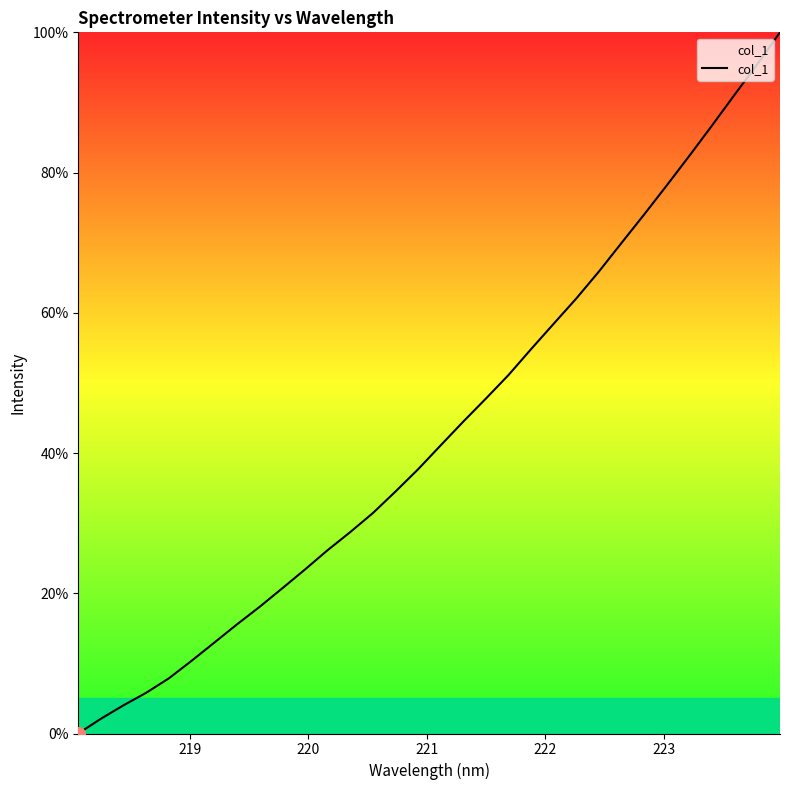

How many lines are shown in the chart?

1